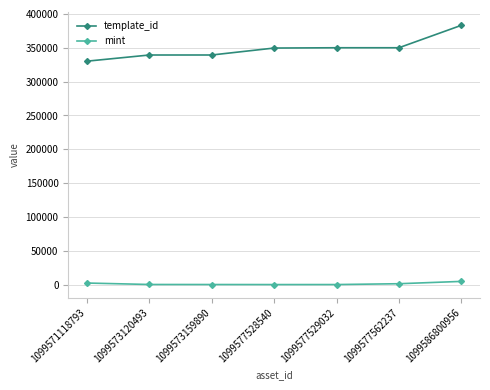

At 1099573159890, list the series in order from smallest to largest.

mint, template_id